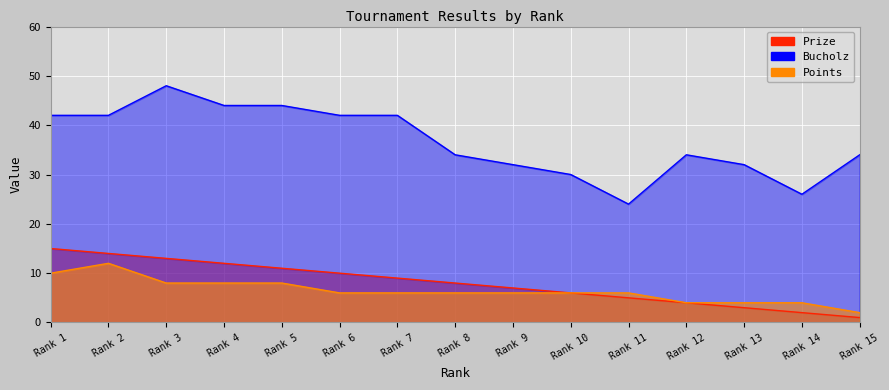

True or false: Bucholz has a value of 32 at Rank 9.

True